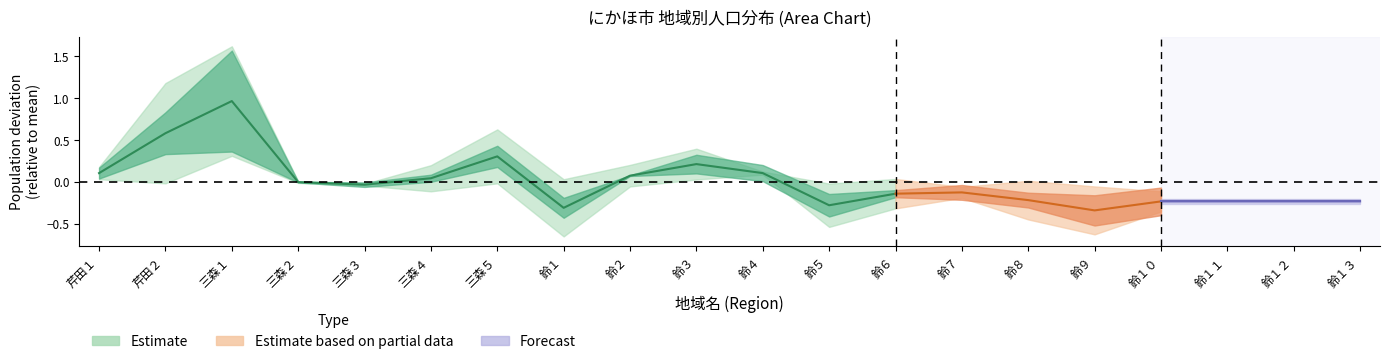

Rank the categories by value from highest to lowest.

三森１, 芹田２, 三森５, 鈴３, 芹田１, 鈴４, 鈴２, 三森４, 三森２, 三森３, 鈴６, 鈴５, 鈴１